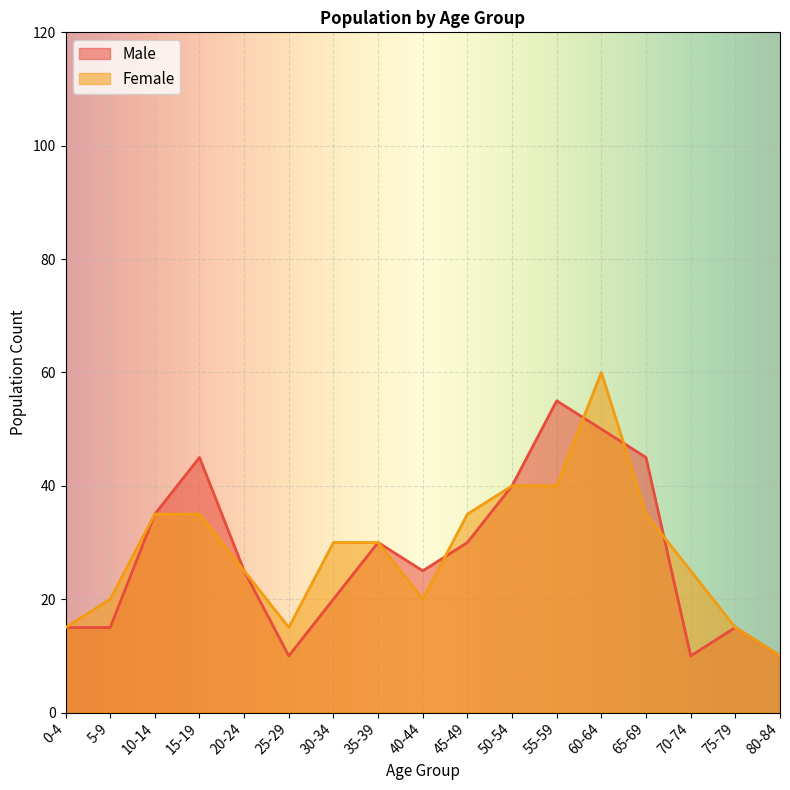

What are all the series names shown in the legend?

Male, Female